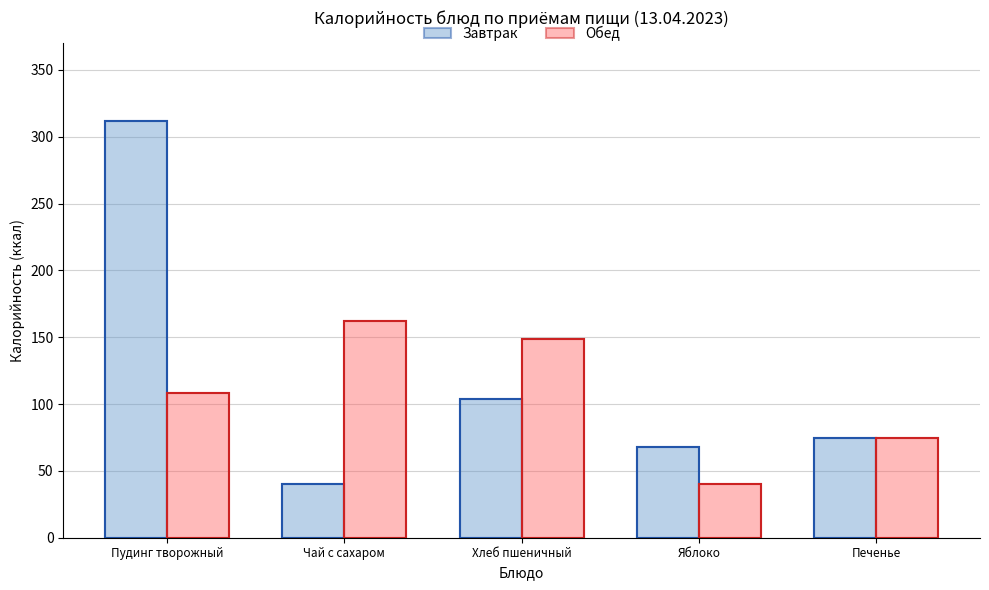

Reading left to right, list all the values displayed in this chart.

Завтрак: 311.8	39.9	104.0	68.0	74.5
Обед: 108.0	162.4	148.3	39.9	74.5